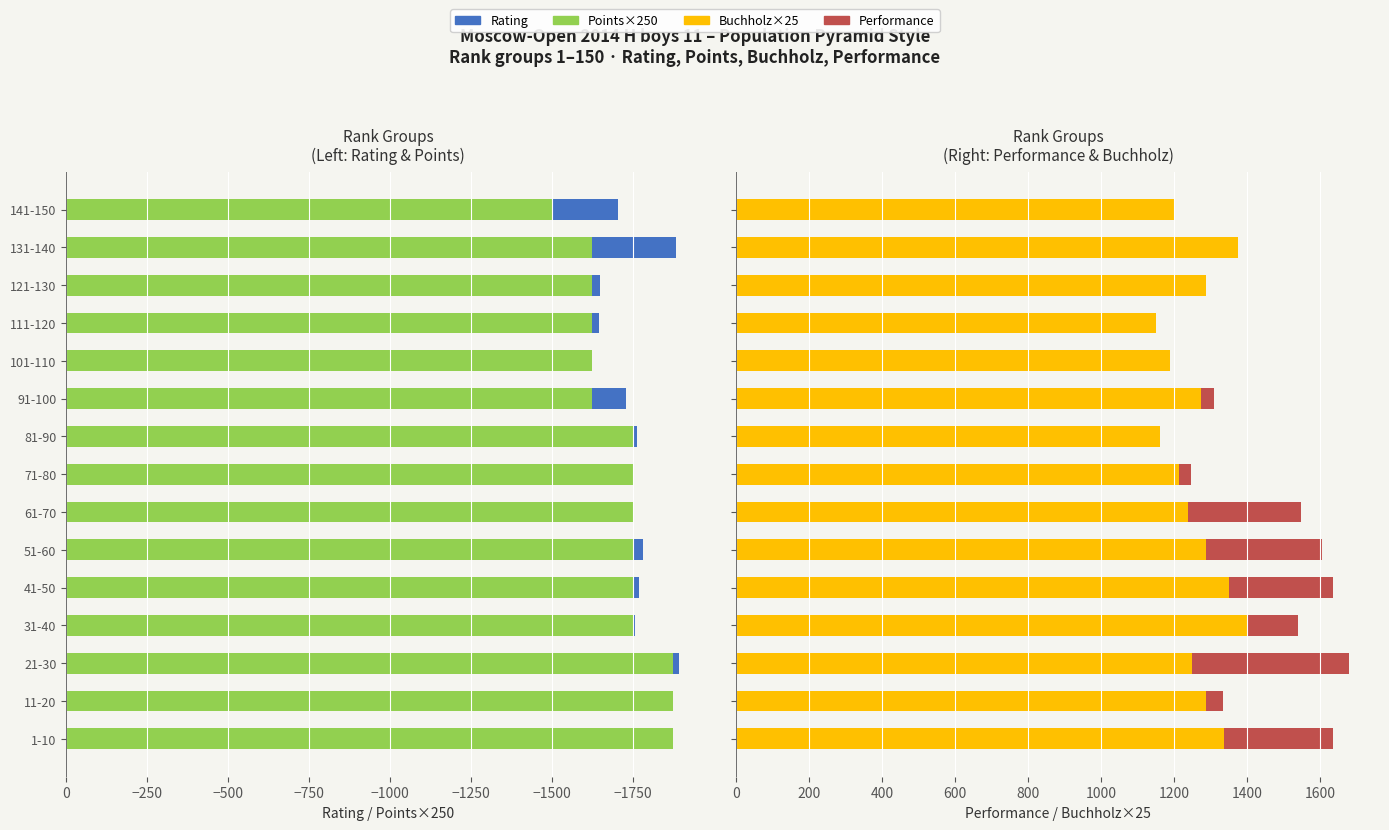

What is the lowest value of the Performance series?

993.0